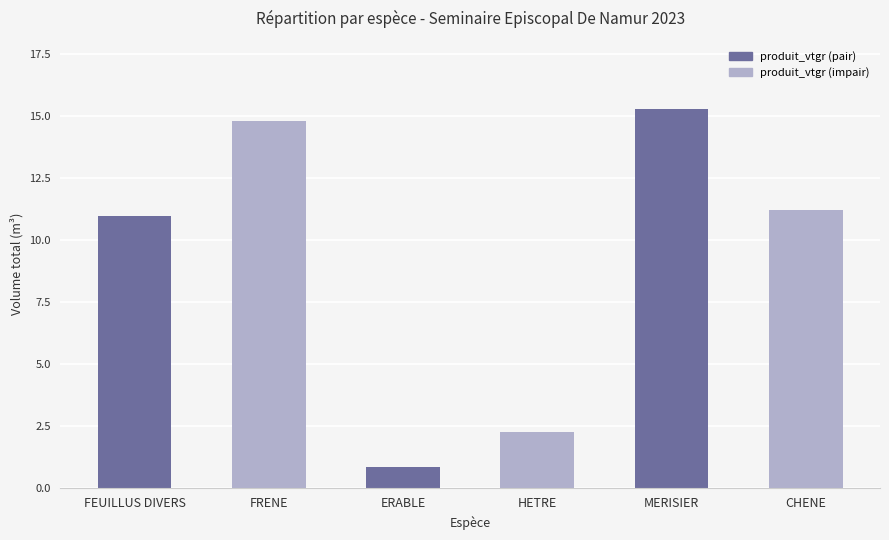

Rank the categories by value from lowest to highest.

ERABLE, HETRE, FEUILLUS DIVERS, CHENE, FRENE, MERISIER